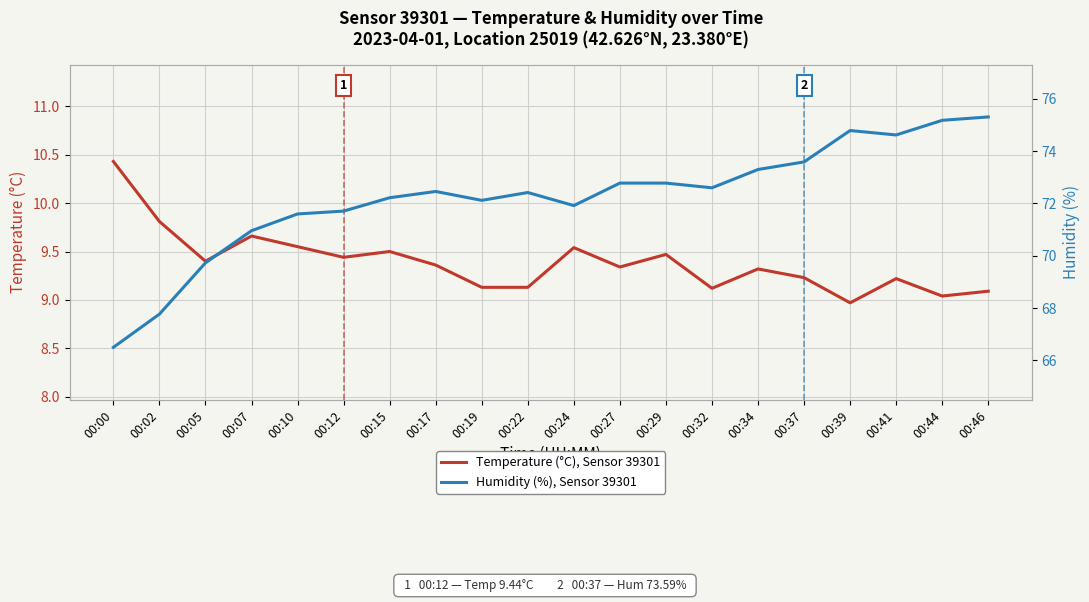

The Temperature (°C), Sensor 39301 series shows 14.1 at 00:39. True or false?

False